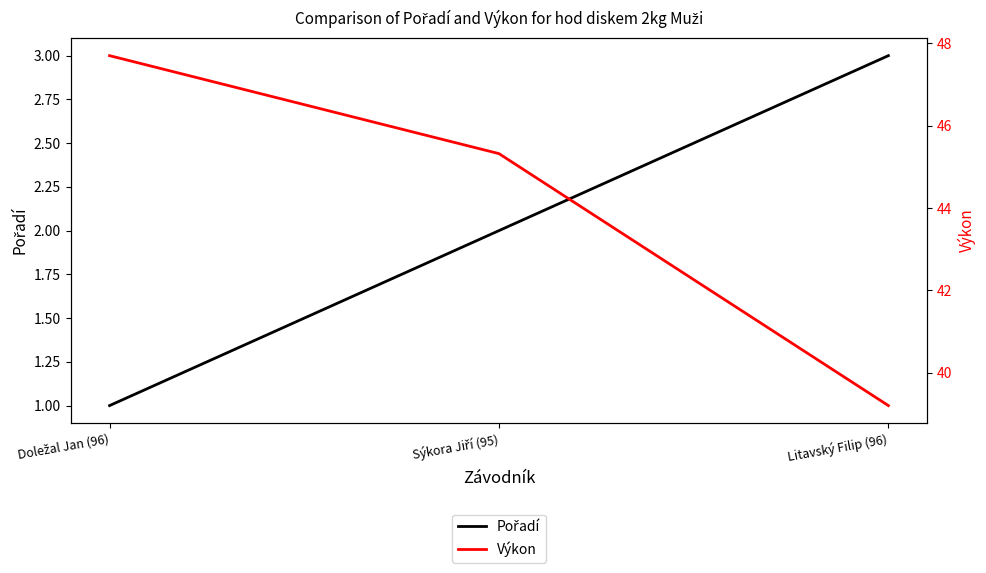

Count the Pořadí values in the range 1 to 3.

3